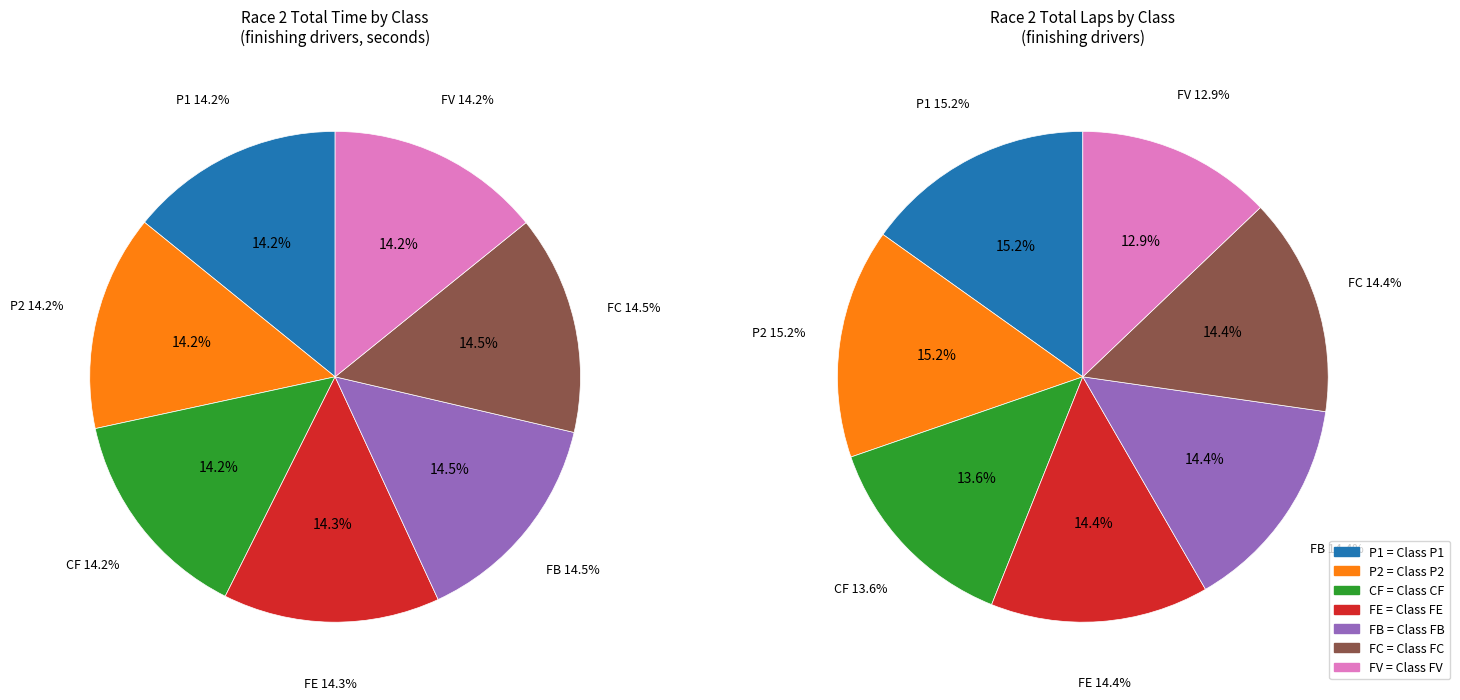

The FE slice represents 14% of the pie. True or false?

True